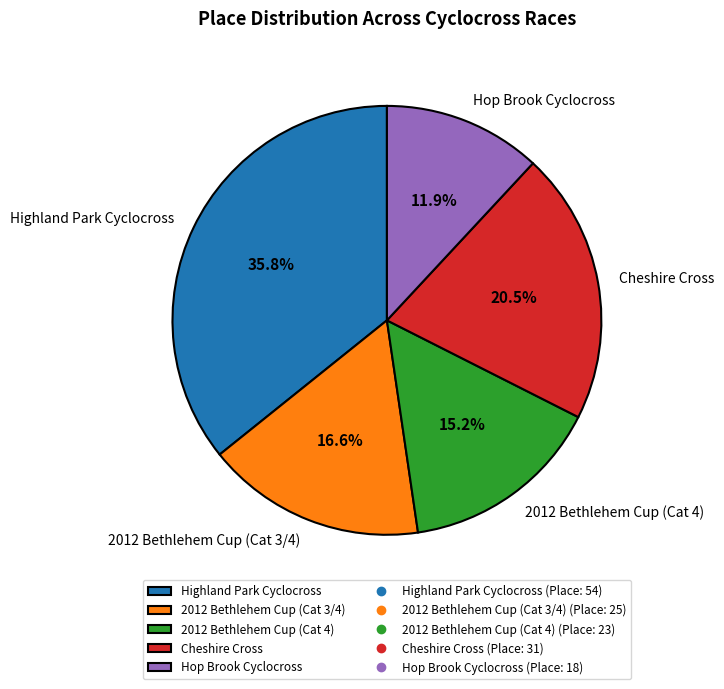

Which slice is the smallest?

Hop Brook Cyclocross